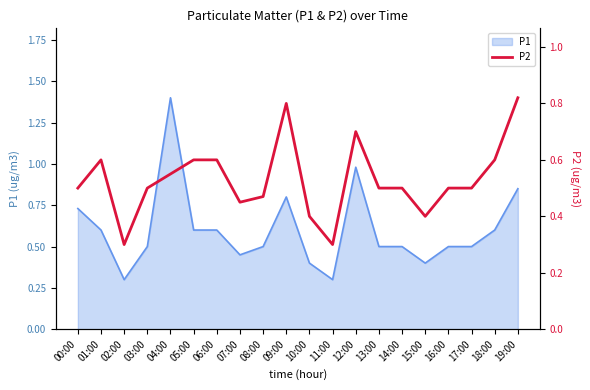

How many points are higher than both their immediate neighbors (excluding endpoints)?

3